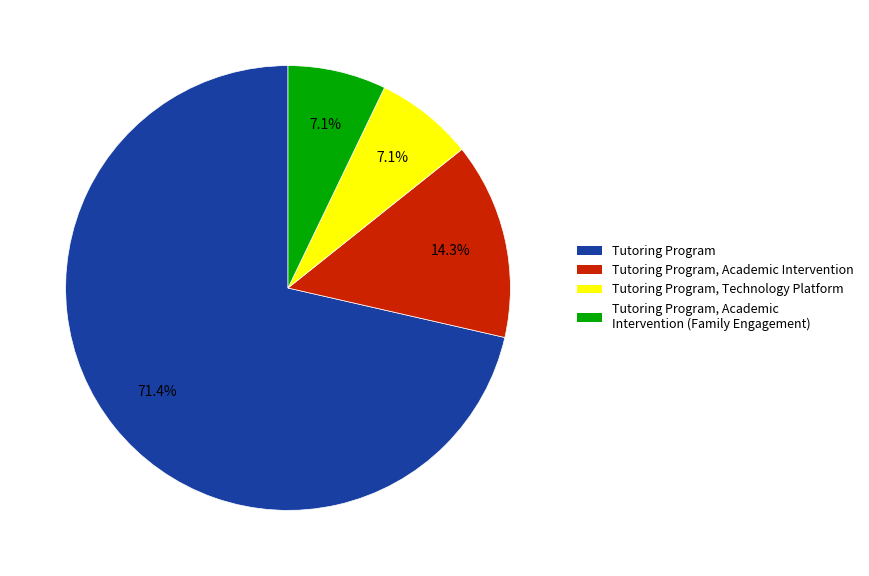

Between Tutoring Program, Technology Platform and Tutoring Program, Academic Intervention, which is larger?

Tutoring Program, Academic Intervention